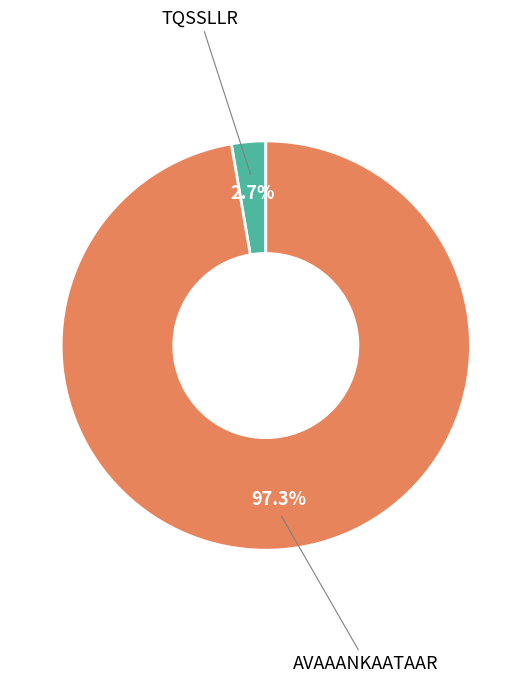

To the nearest percent, what is the difference between the AVAAANKAATAAR and TQSSLLR slice percentages?

95%